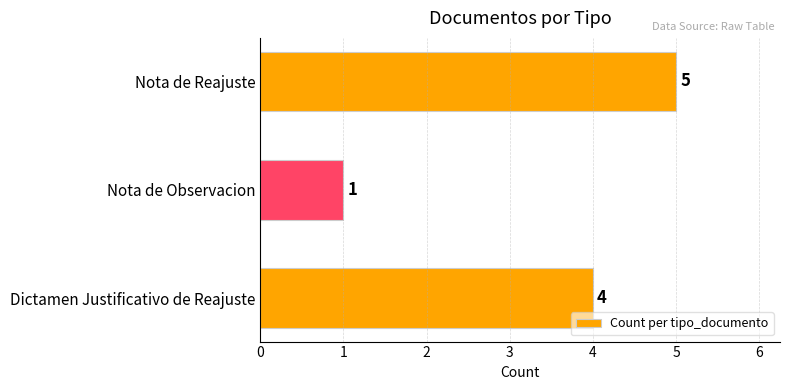

The chart shows a value of 8 at Nota de Reajuste. True or false?

False